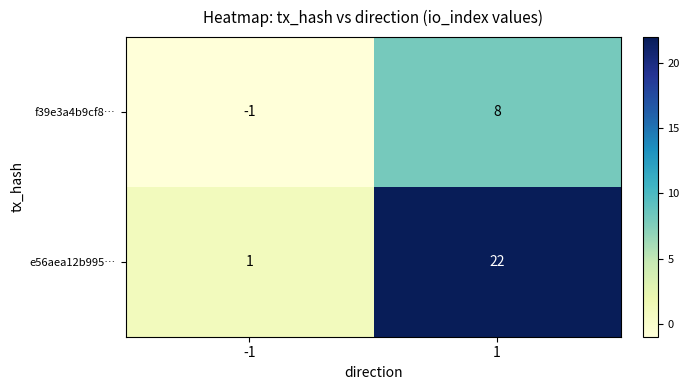

What is the sum of the e56aea12b995… values at 1 and -1?

23